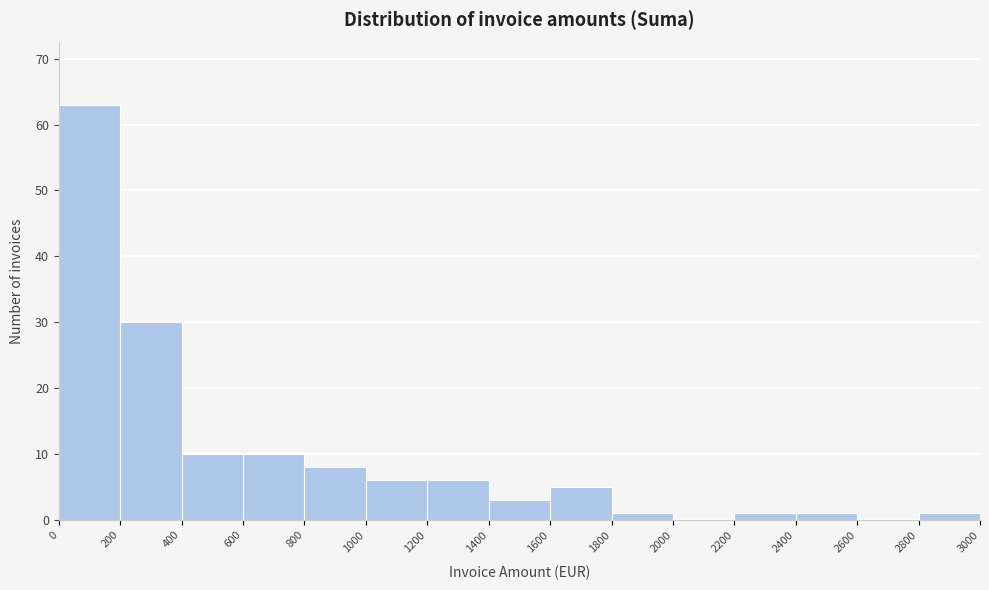

Over which range of the x-axis is the bar tallest?

0 to 200